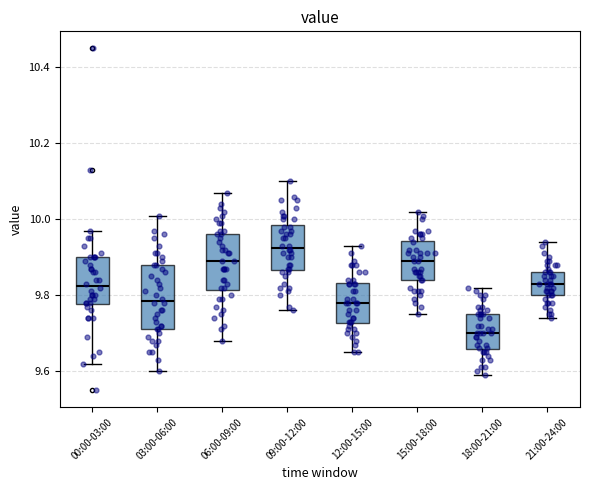

Comparing the boxes themselves (not the whiskers), which one is the tallest?

03:00-06:00